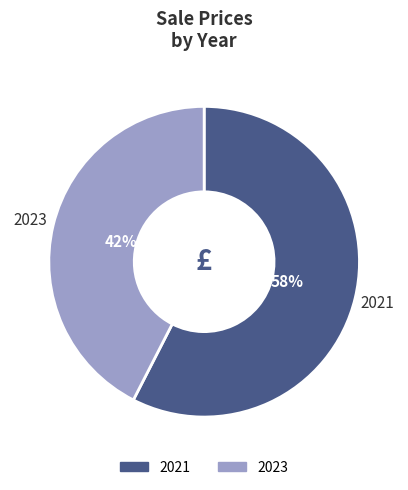

Which category has the smallest portion of the pie?

2023